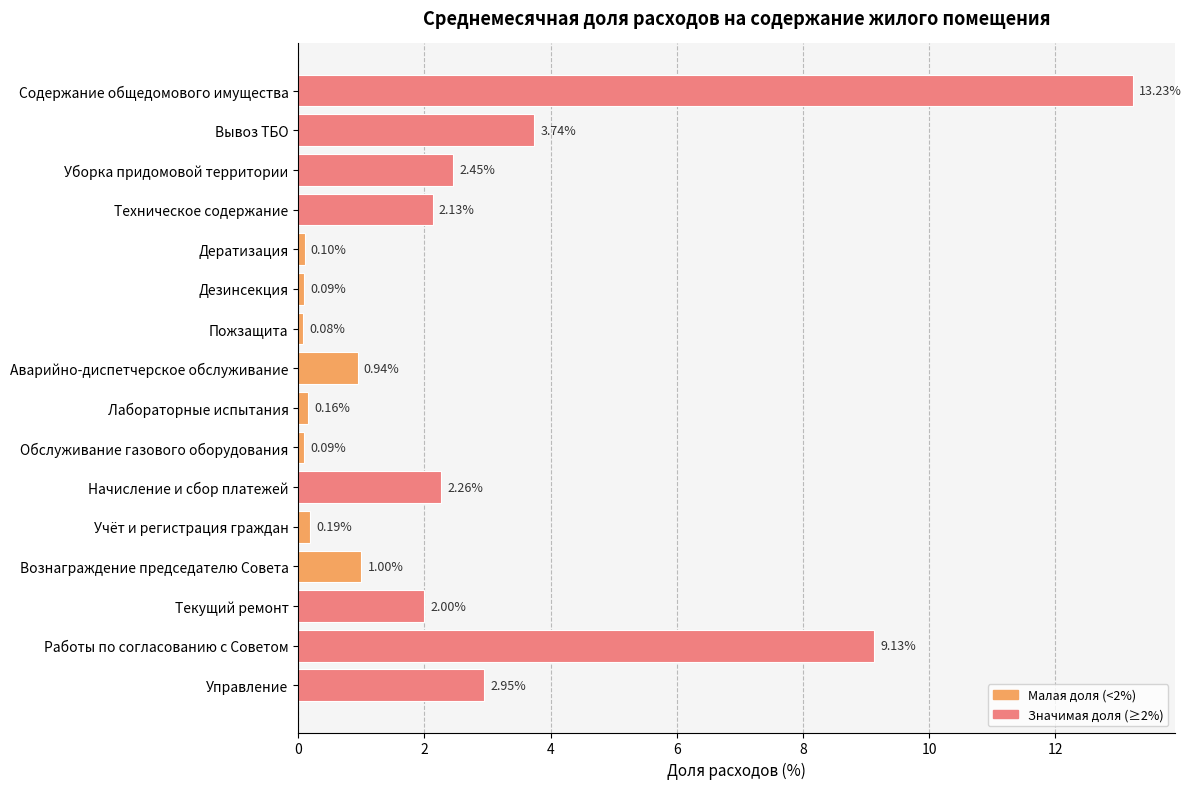

At which label is the value closest to 6?

Вывоз ТБО